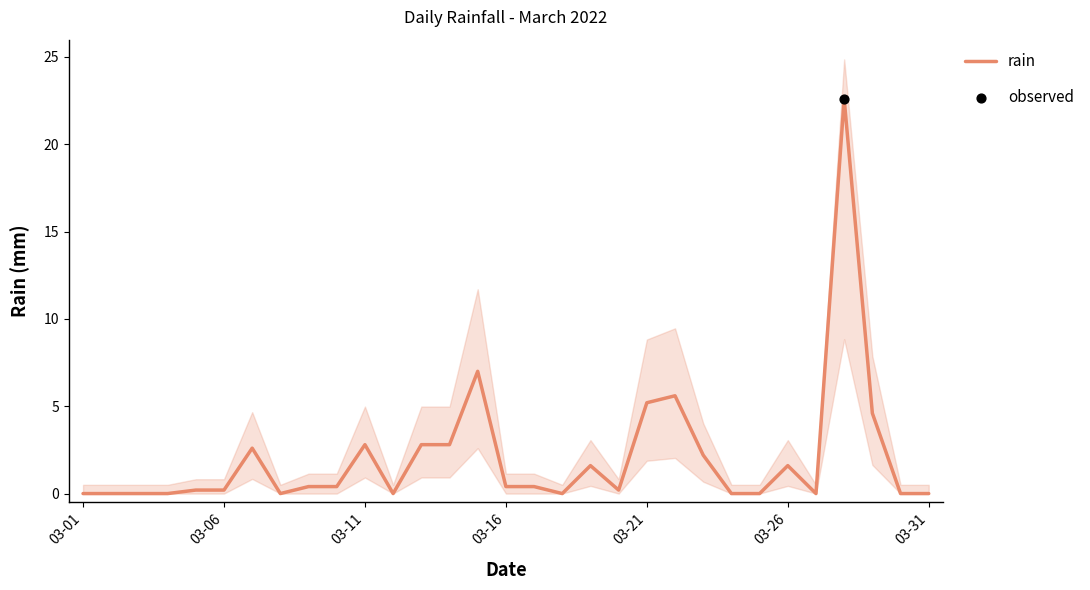

Is it true that rain equals 1.6 at 03-26?

True